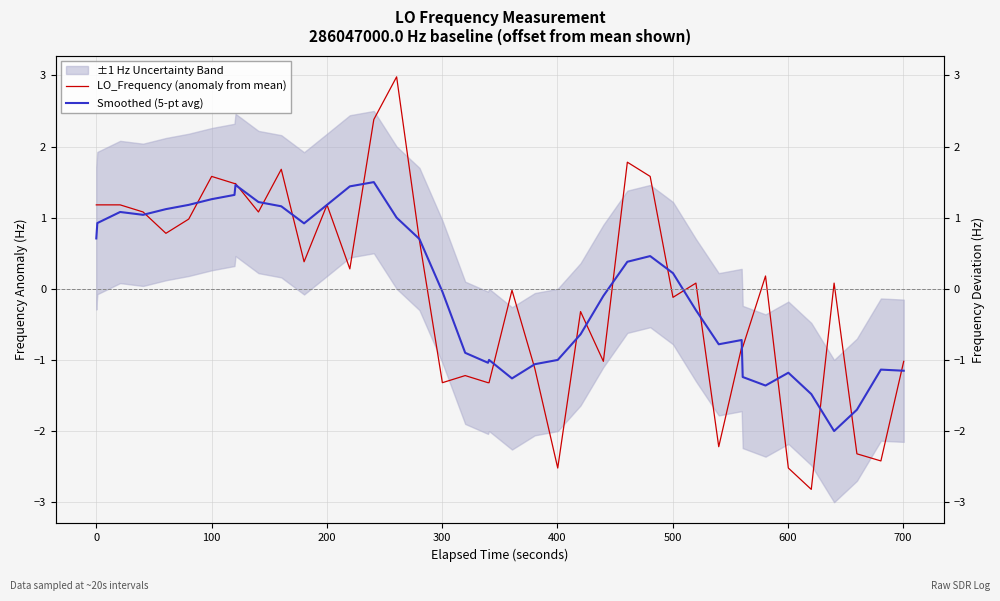

Which series has the largest range (max minus min)?

LO_Frequency (anomaly from mean)